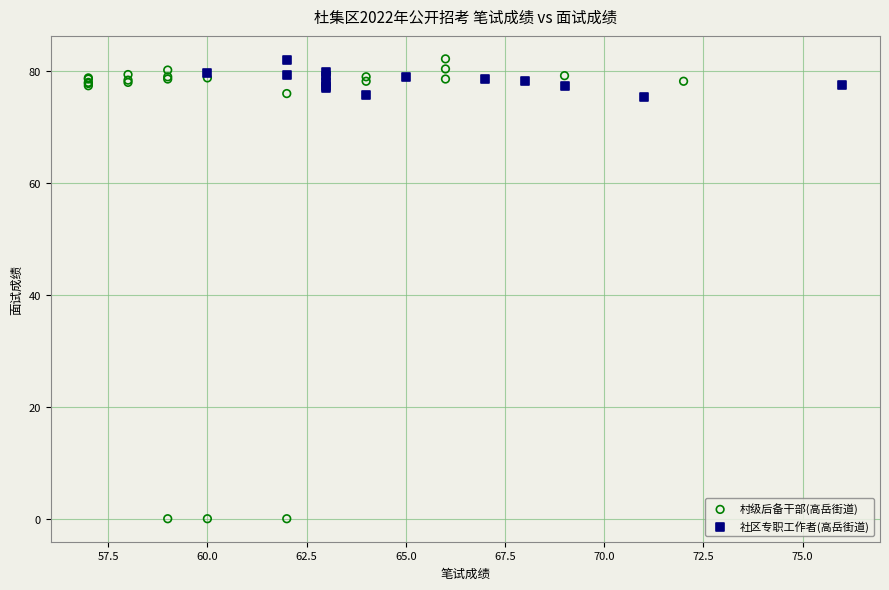

Which series has the largest Y range (max minus min)?

村级后备干部(高岳街道)